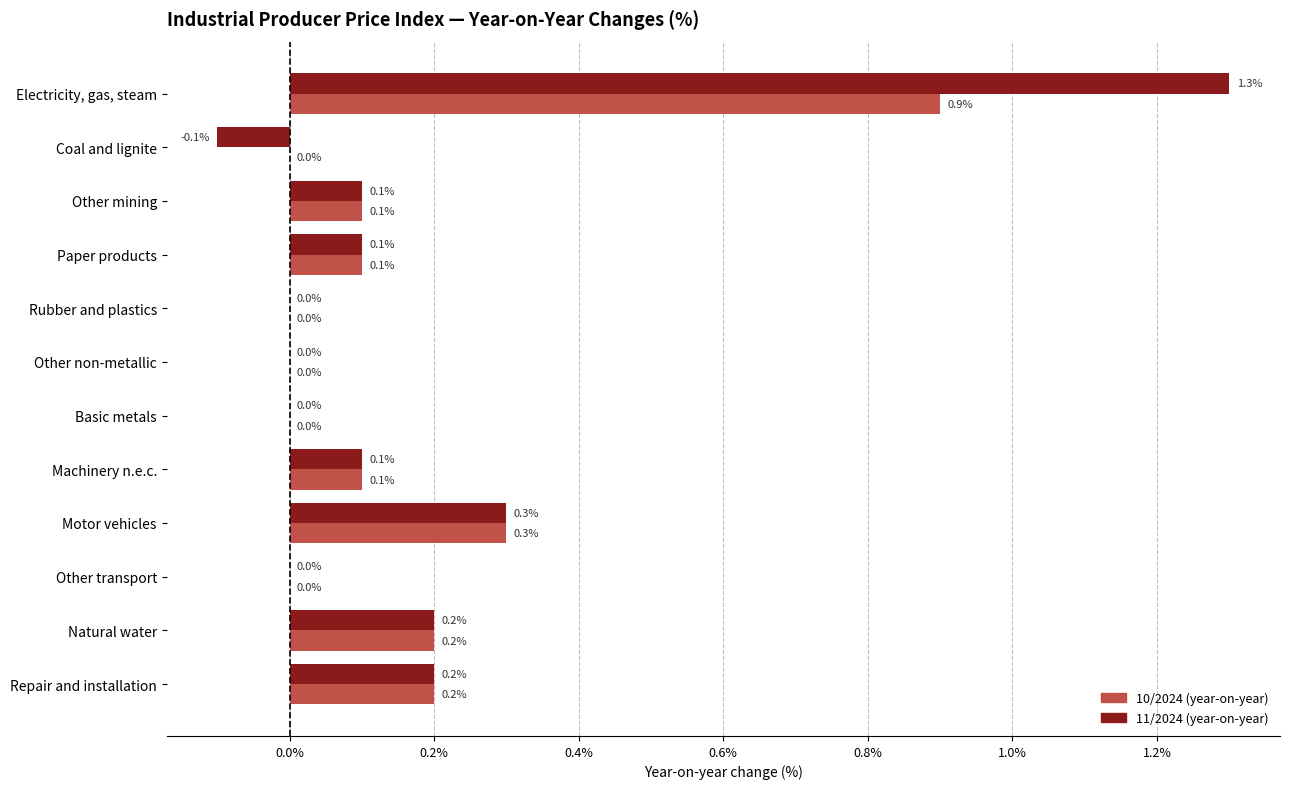

True or false: 11/2024 (year-on-year) has a value of 0.6 at Electricity, gas, steam.

False